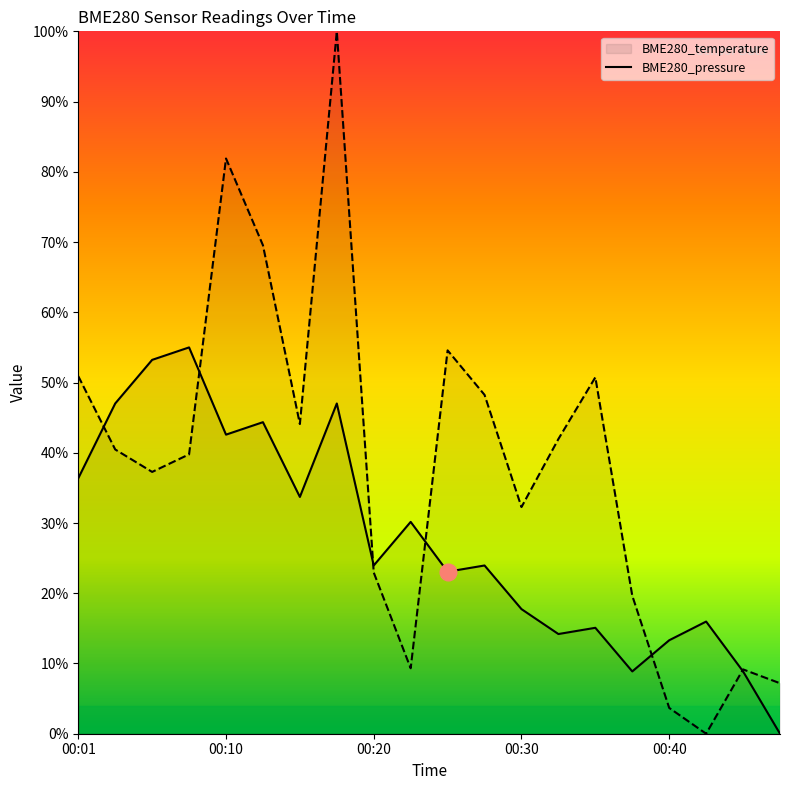

The value of BME280_temperature at 00:23 is 46.4. True or false?

False